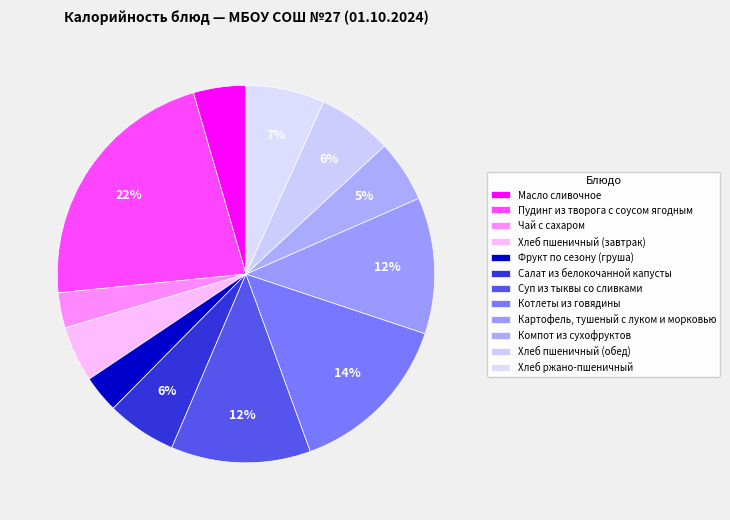

How many slices are in this pie chart?

12